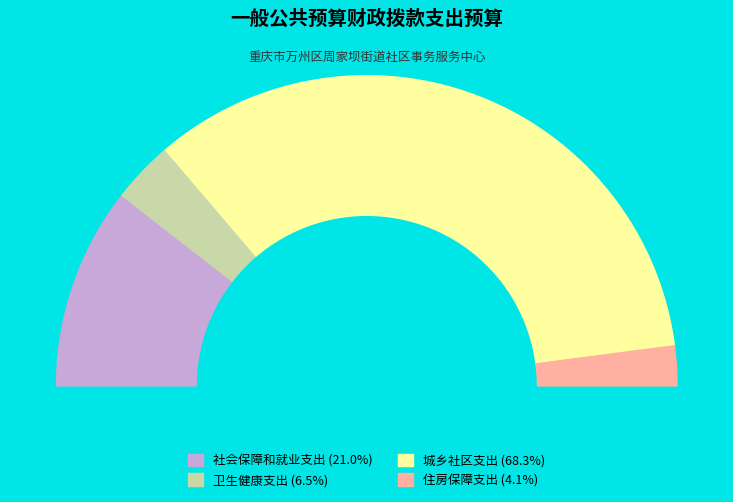

Does 城乡社区支出 account for over 50% of the chart?

Yes